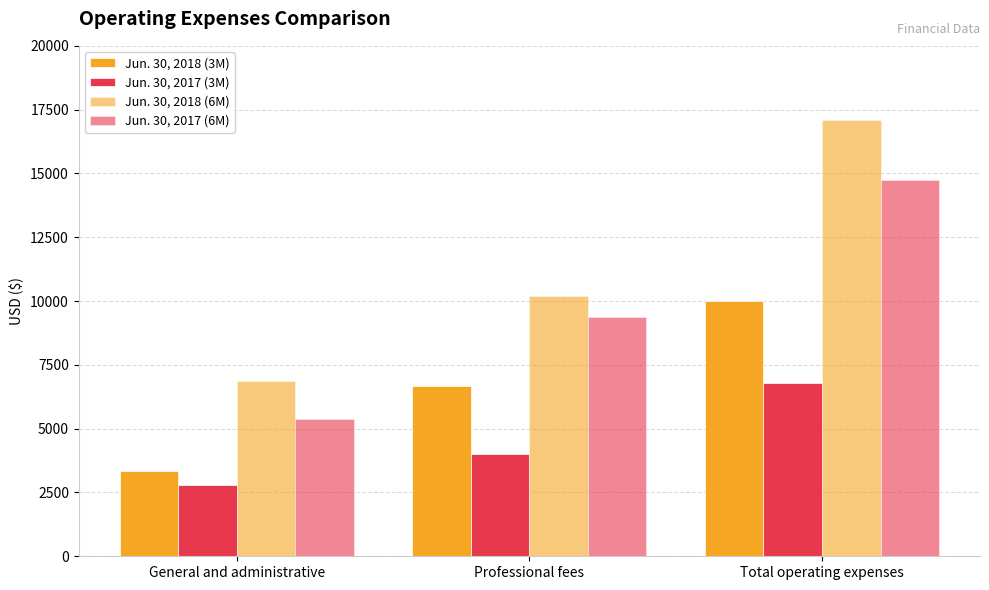

Reading left to right, list all the values displayed in this chart.

Jun. 30, 2018 (3M): 3343	6675	10018
Jun. 30, 2017 (3M): 2804	4000	6804
Jun. 30, 2018 (6M): 6884	10213	17097
Jun. 30, 2017 (6M): 5380	9381	14761